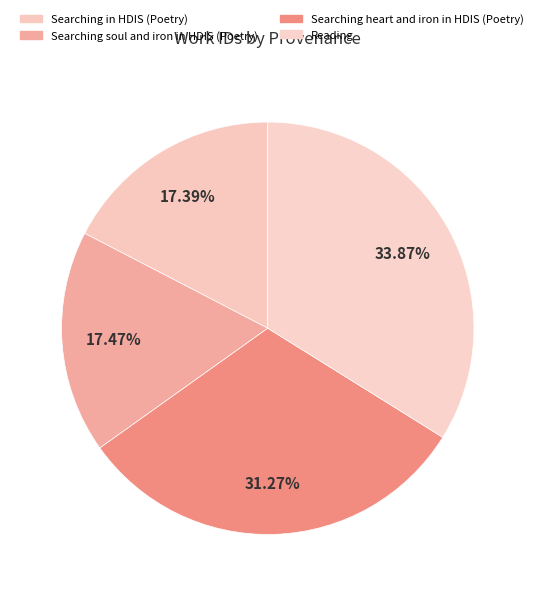

How many segments does this pie chart have?

4